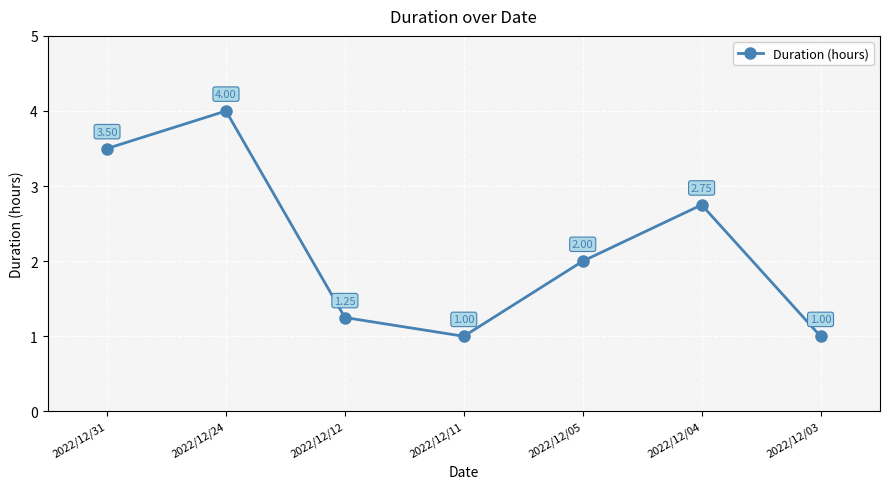

Approximately how many times larger is the value at 2022/12/12 compared to 2022/12/05?

0.6